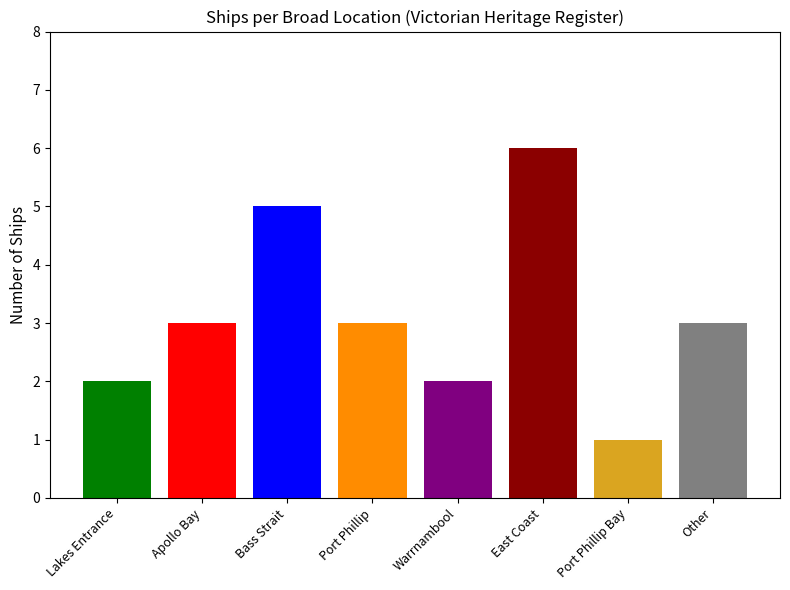

How many data points are less than 3?

3